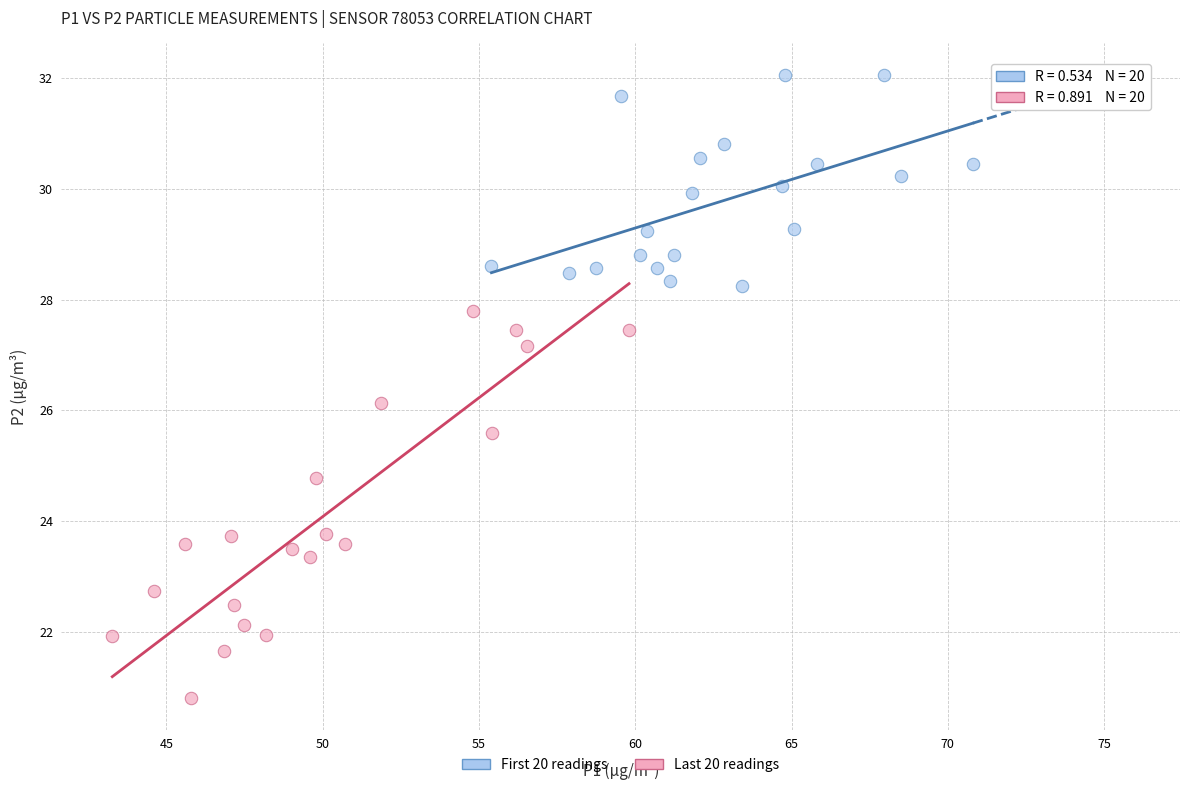

Which series reaches the minimum Y coordinate?

Last 20 readings